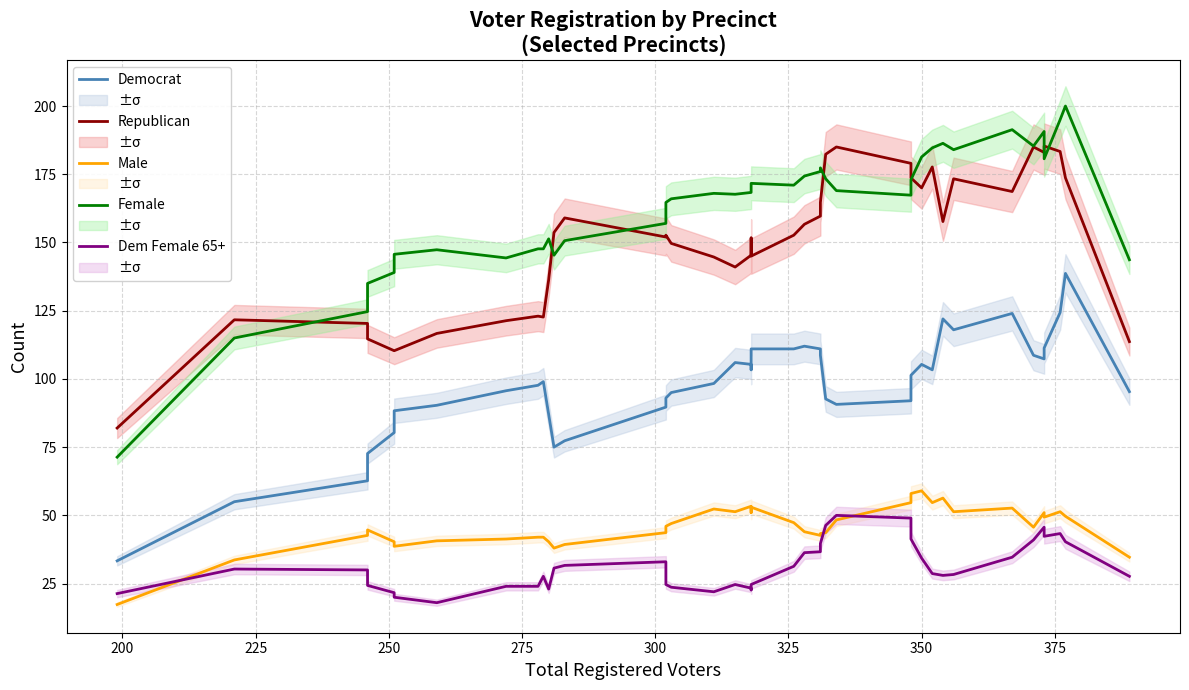

In Republican, how many points are lower than both neighbors (excluding endpoints)?

9